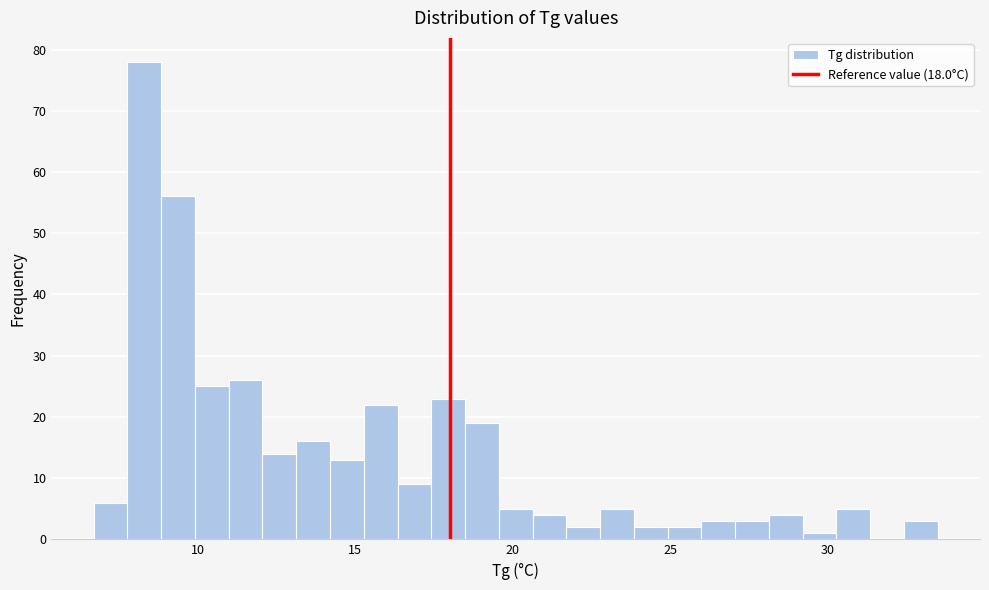

Around what value on the x-axis is the tallest bar? Give the approximate position of its centre, as read against the axis.

8.5